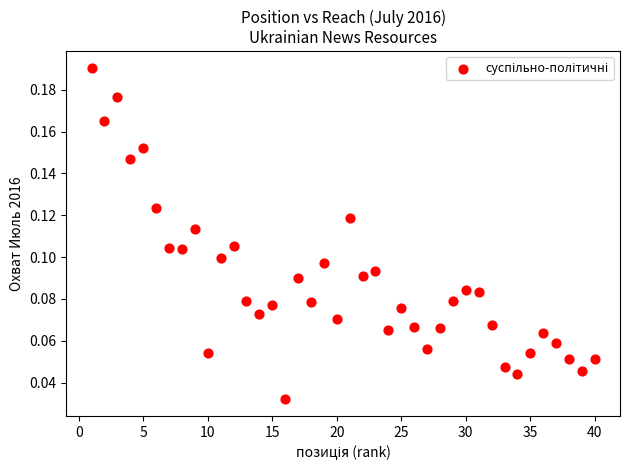

What is the range of X values (max minus min)?

39.0